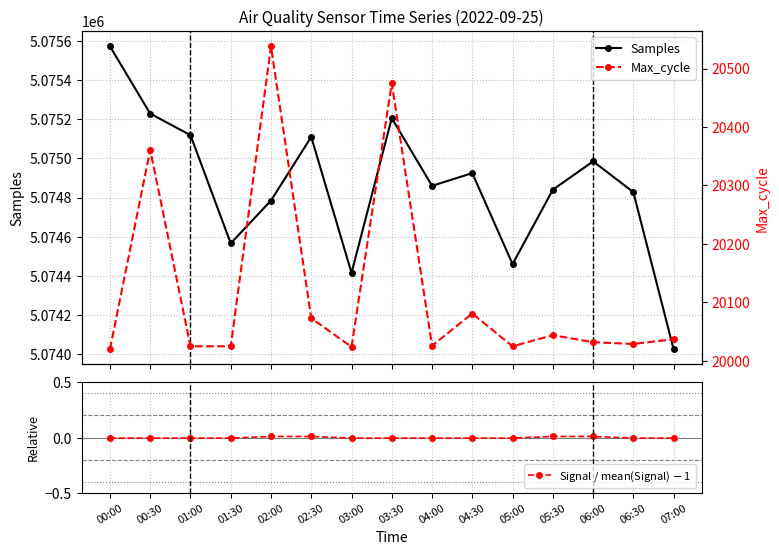

True or false: Samples and Max_cycle intersect in this chart.

False